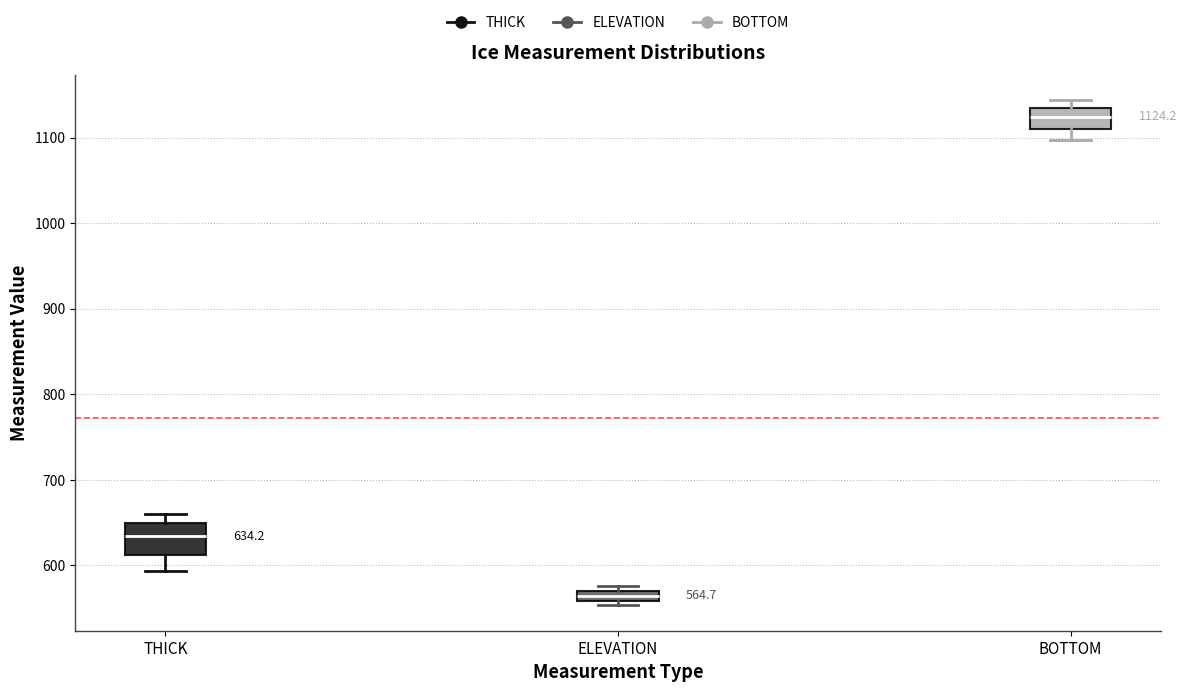

Which box is the tallest, from its lower edge to its upper edge?

THICK